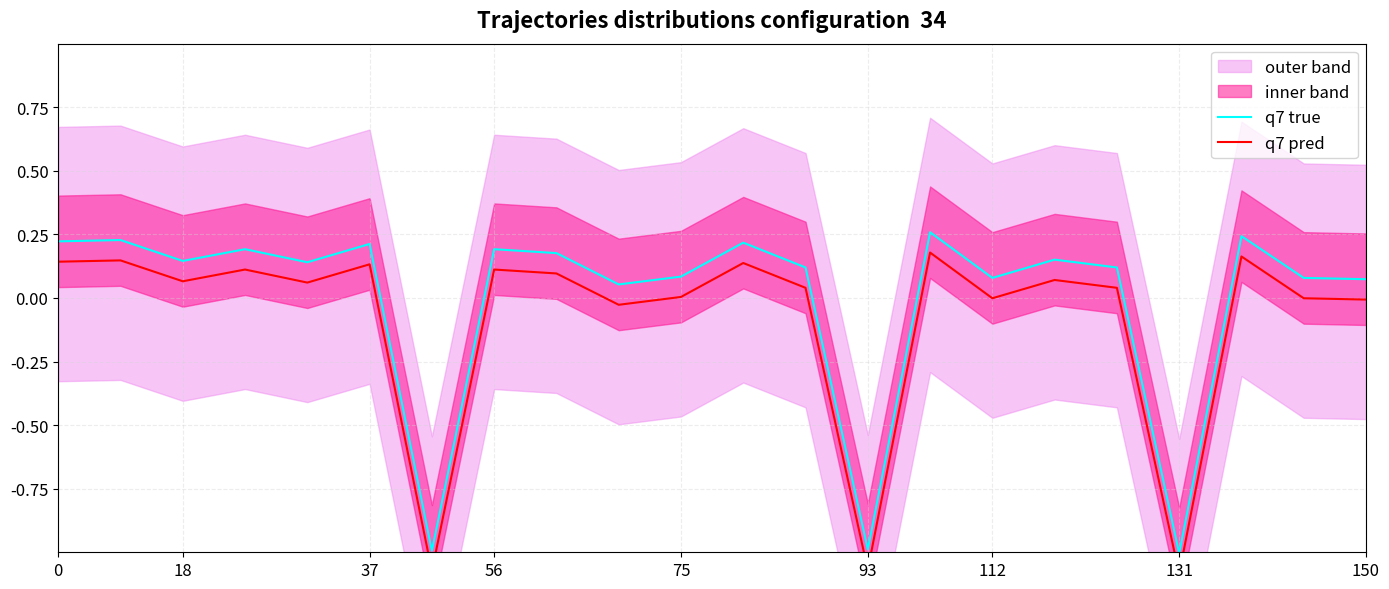

Which series has the largest total across all categories?

q7 true